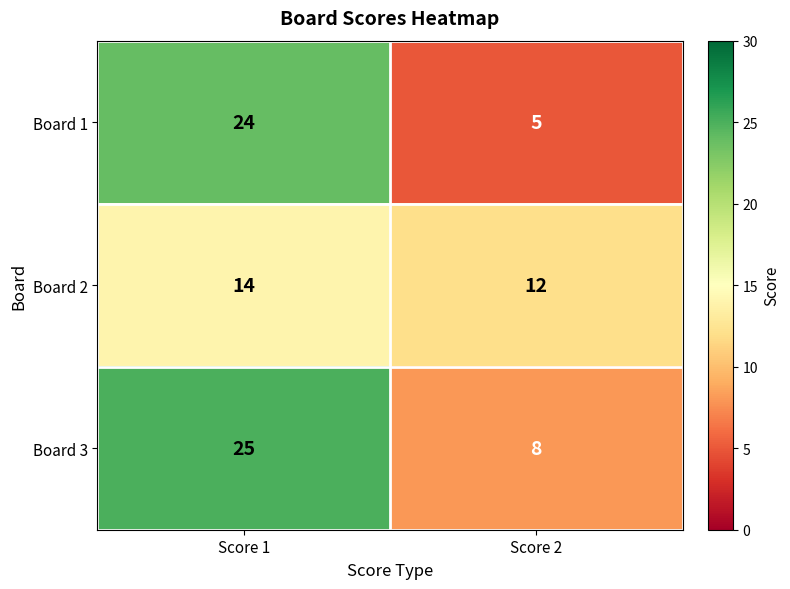

At which category does the chart reach its minimum across all series?

Score 2